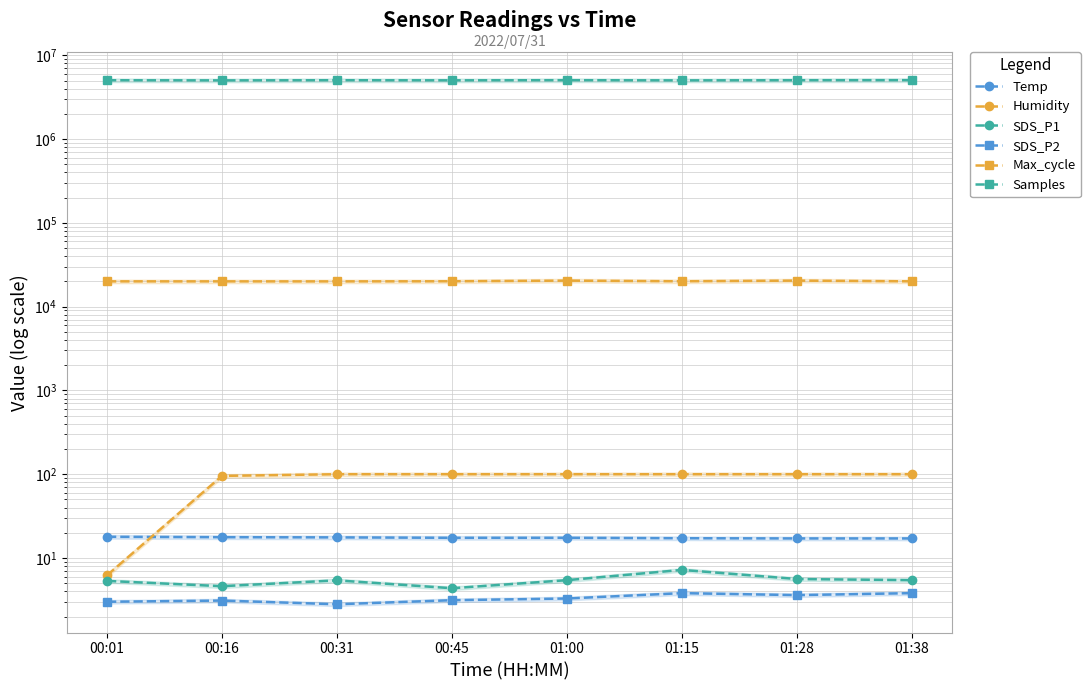

Reading left to right, what are all the values shown in this chart?

Temp: 17.9	17.7	17.6	17.4	17.4	17.2	17.1	17.1
Humidity: 6.2	95.4	99.9	99.9	99.9	99.9	99.9	99.9
SDS_P1: 5.3	4.6	5.4	4.3	5.4	7.2	5.6	5.4
SDS_P2: 3.0	3.1	2.8	3.1	3.3	3.8	3.6	3.8
Max_cycle: 20044.0	20037.0	20028.0	20090.0	20461.0	20089.0	20468.0	20056.0
Samples: 5045278.0	5025711.0	5047908.0	5032532.0	5051674.0	5027859.0	5048528.0	5057196.0